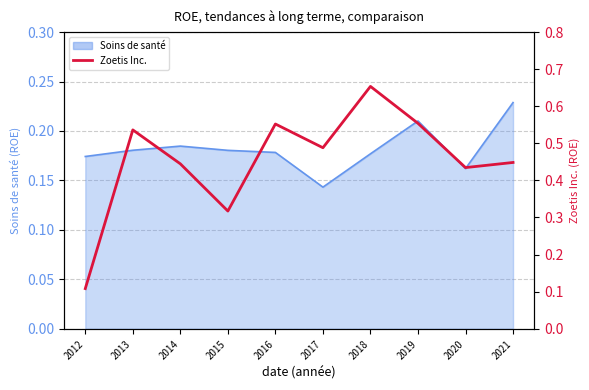

What is the value of the 2nd point from the left?

0.5